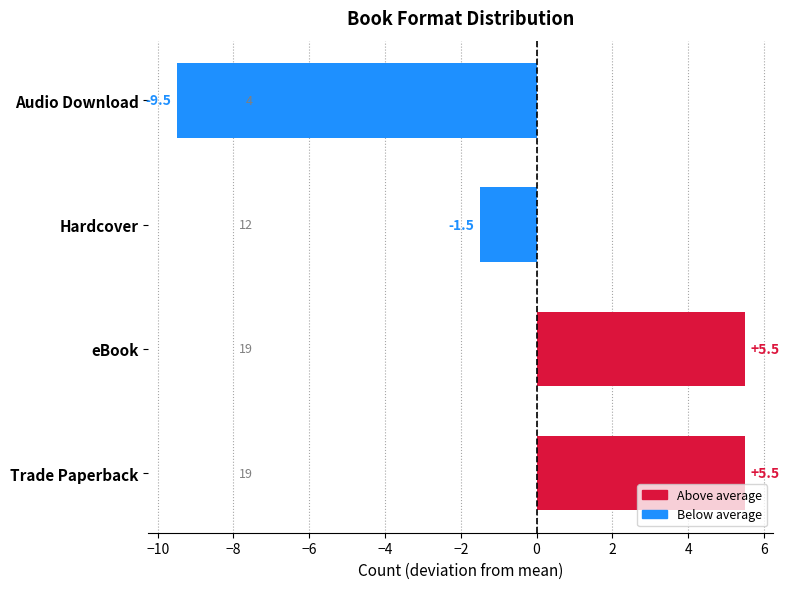

What is the smallest value displayed?

-9.5